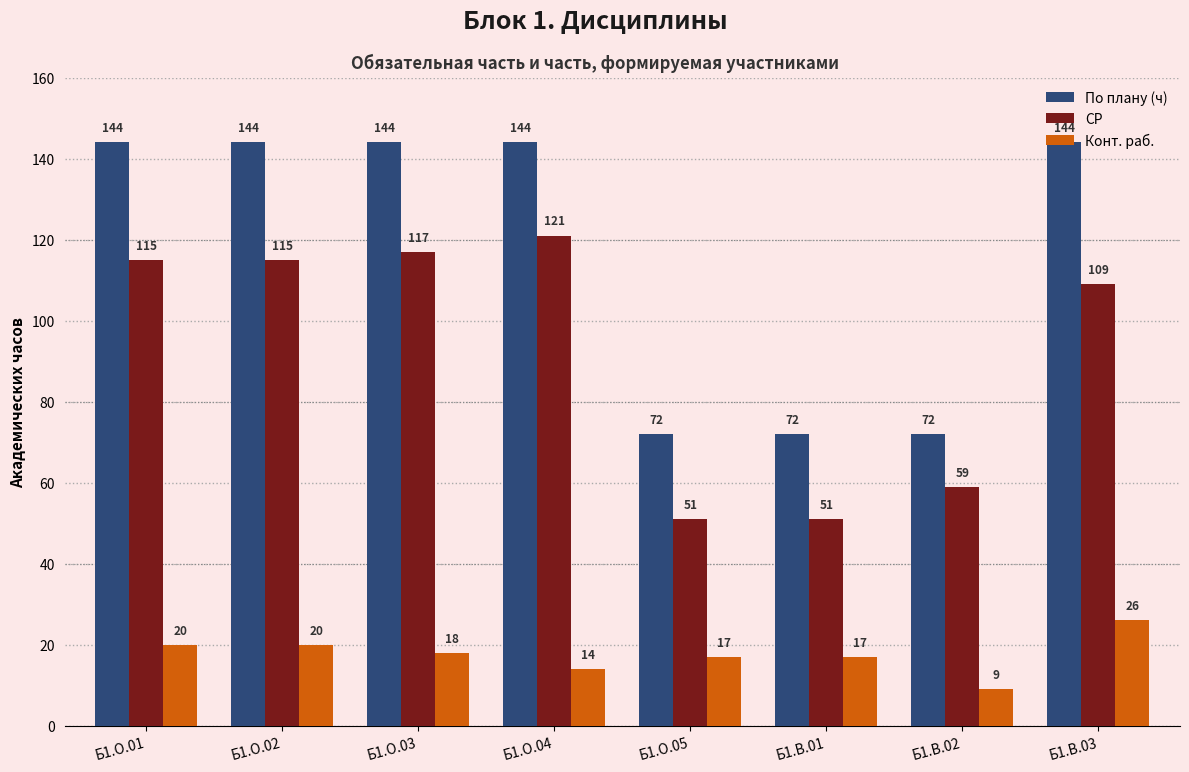

Which series has the largest total across all categories?

По плану (ч)